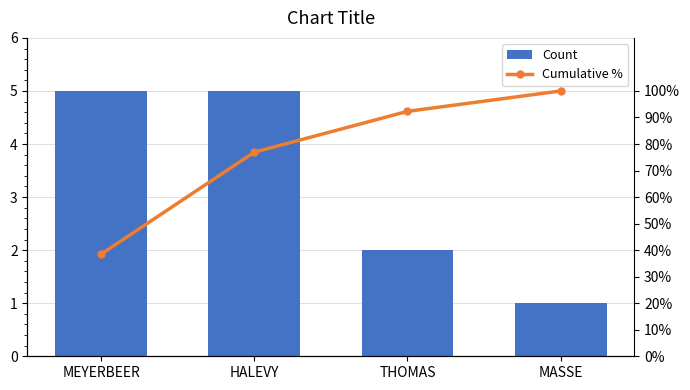

Reading right to left, list all the values displayed in this chart.

Count: 1.0	2.0	5.0	5.0
Cumulative %: 100.0	92.3	76.9	38.5